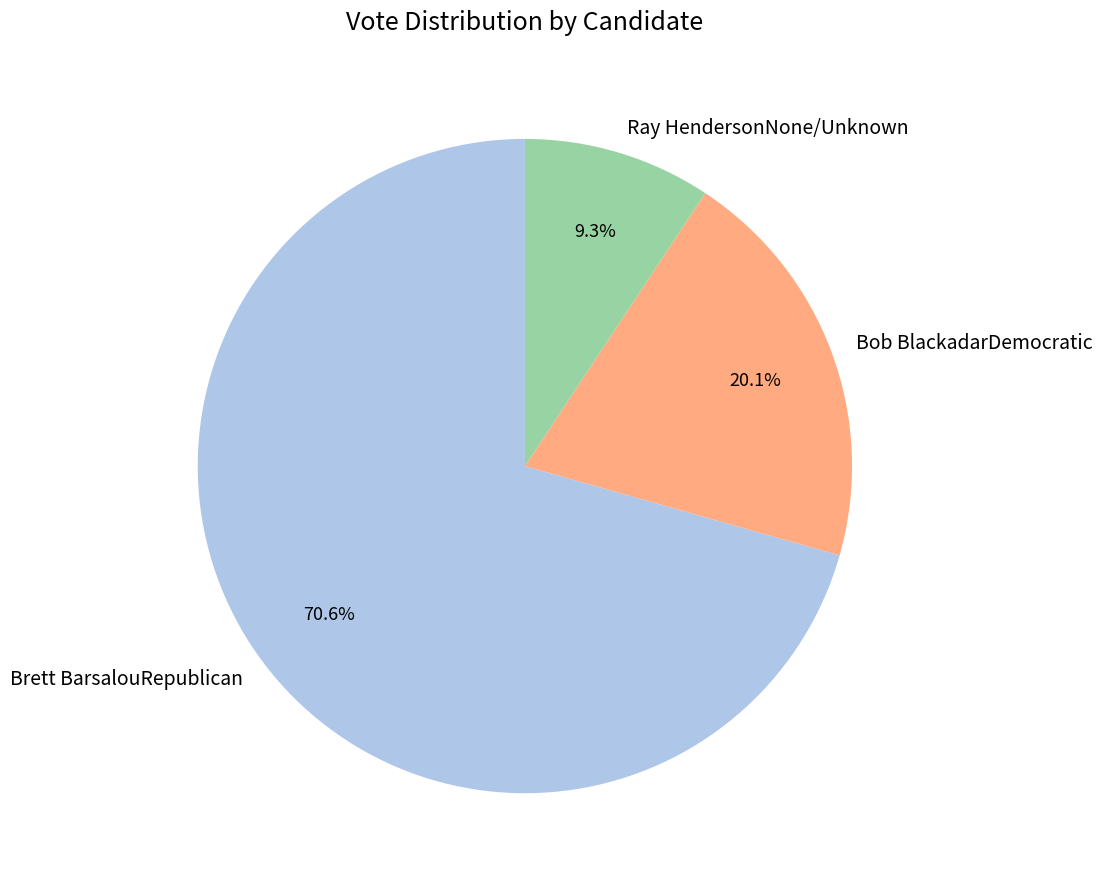

Which slice is the smallest?

Ray HendersonNone/Unknown